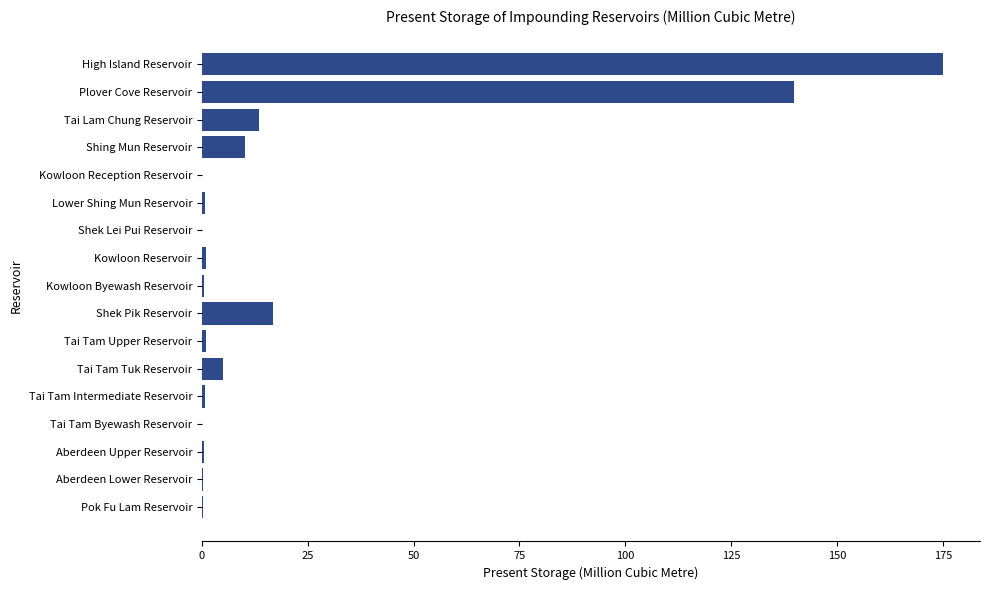

What is the greatest value displayed?

175.0